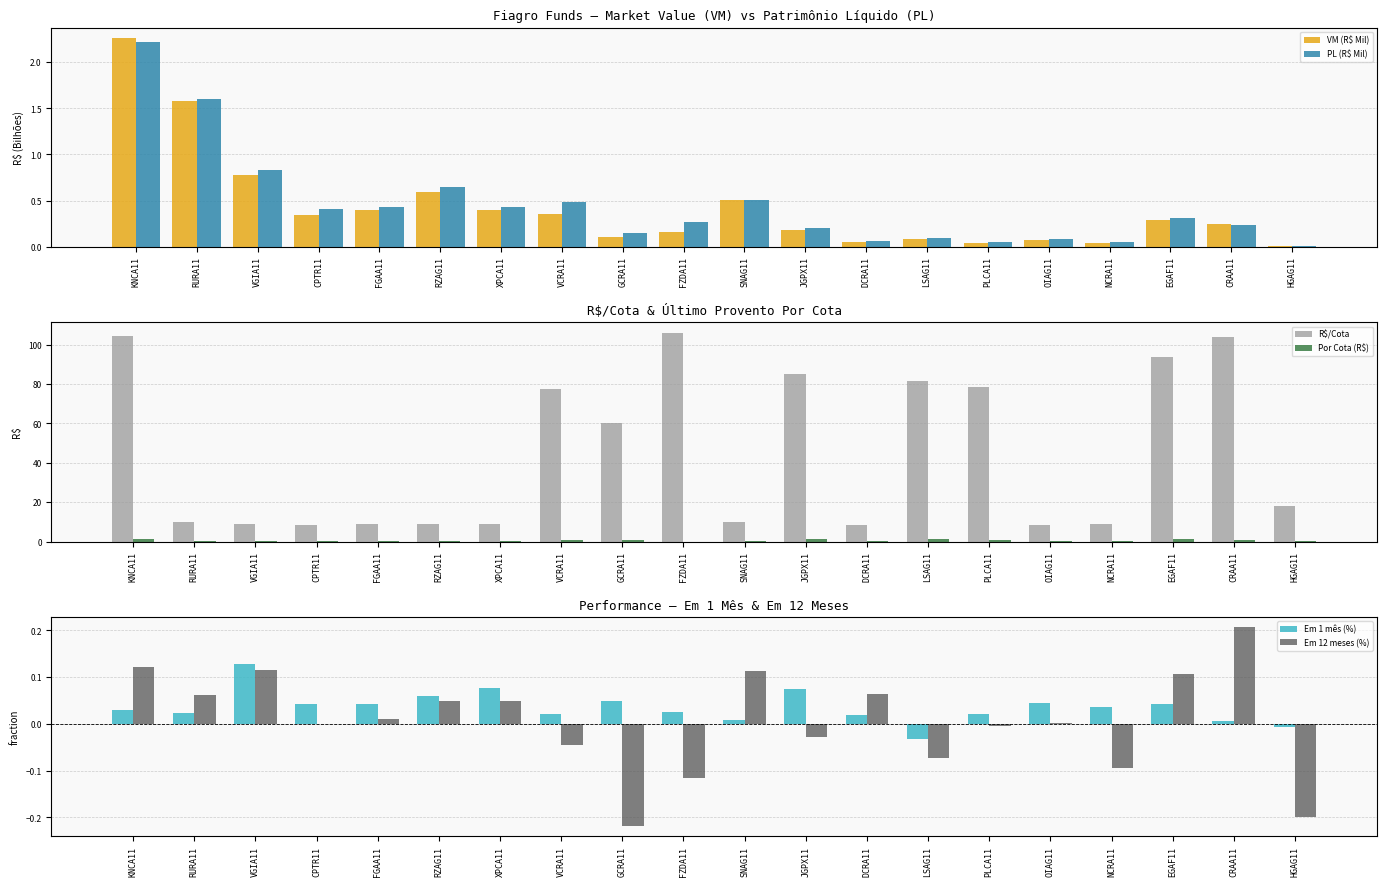

Is the value of R$/Cota at LSAG11 greater than the value of Em 1 mês (%) at CRAA11?

Yes